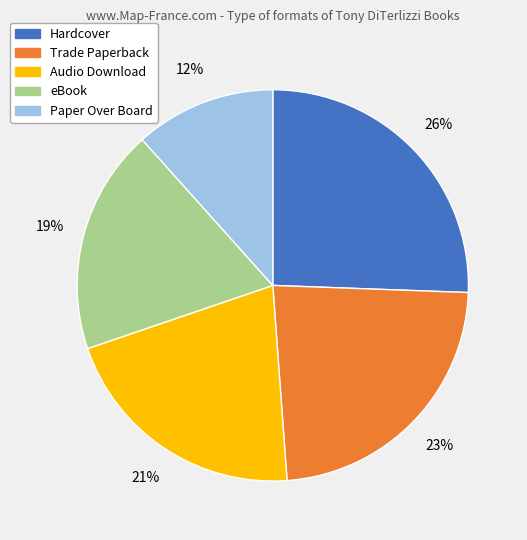

To the nearest percent, what is the average slice percentage?

20%